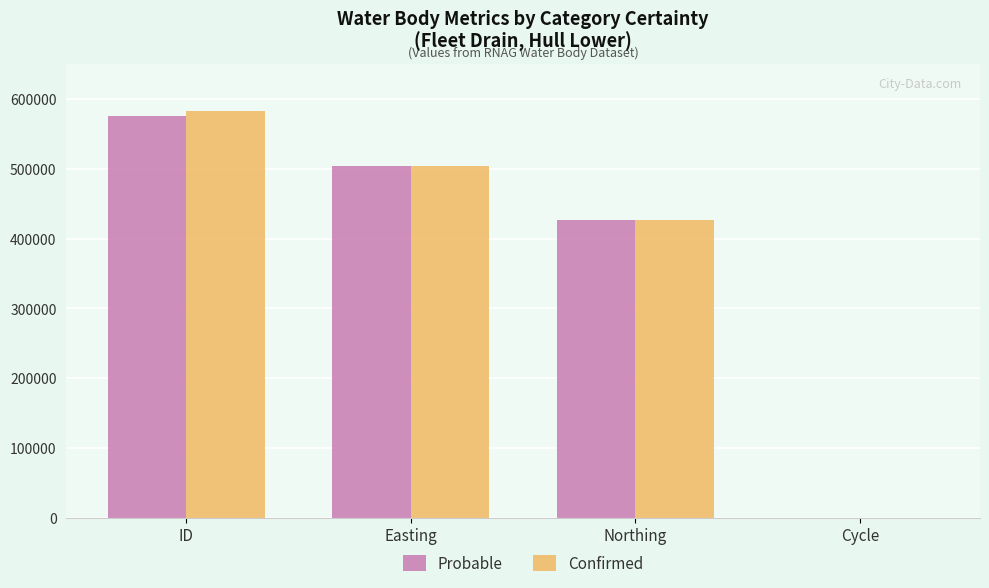

At which label does Confirmed reach its peak?

ID